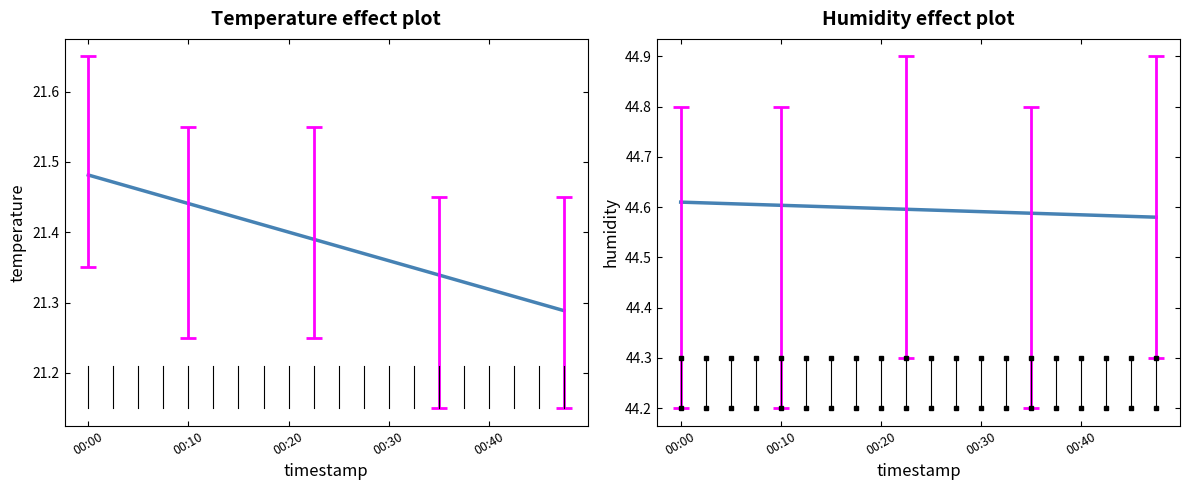

True or false: humidity and temperature cross at least once.

False